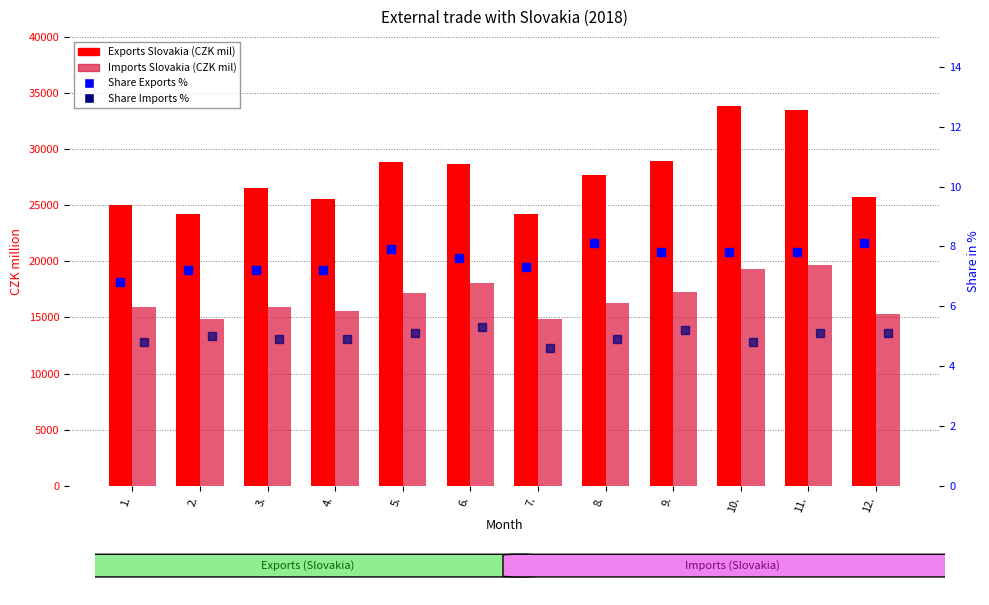

What is the difference between the maximum and minimum values in the Share Imports % series?

0.7